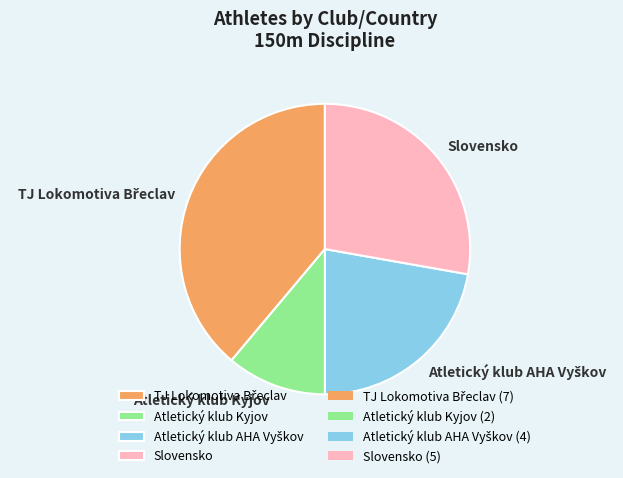

Which slice is the smallest?

Atletický klub Kyjov